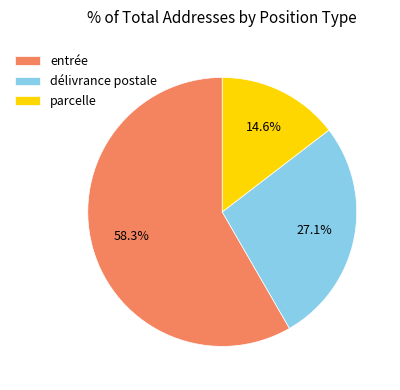

Is the sum of parcelle and entrée greater than half?

Yes